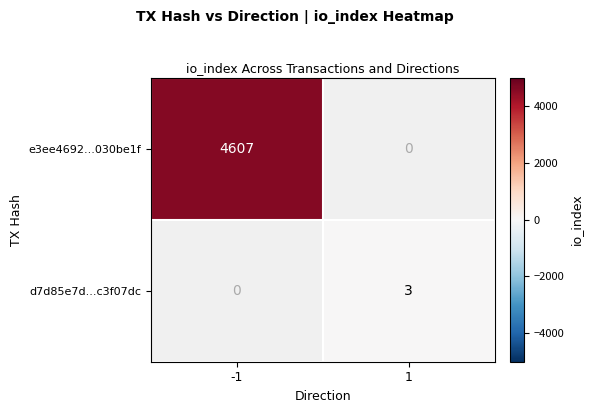

The value of e3ee4692...030be1f at -1 is 1136. True or false?

False